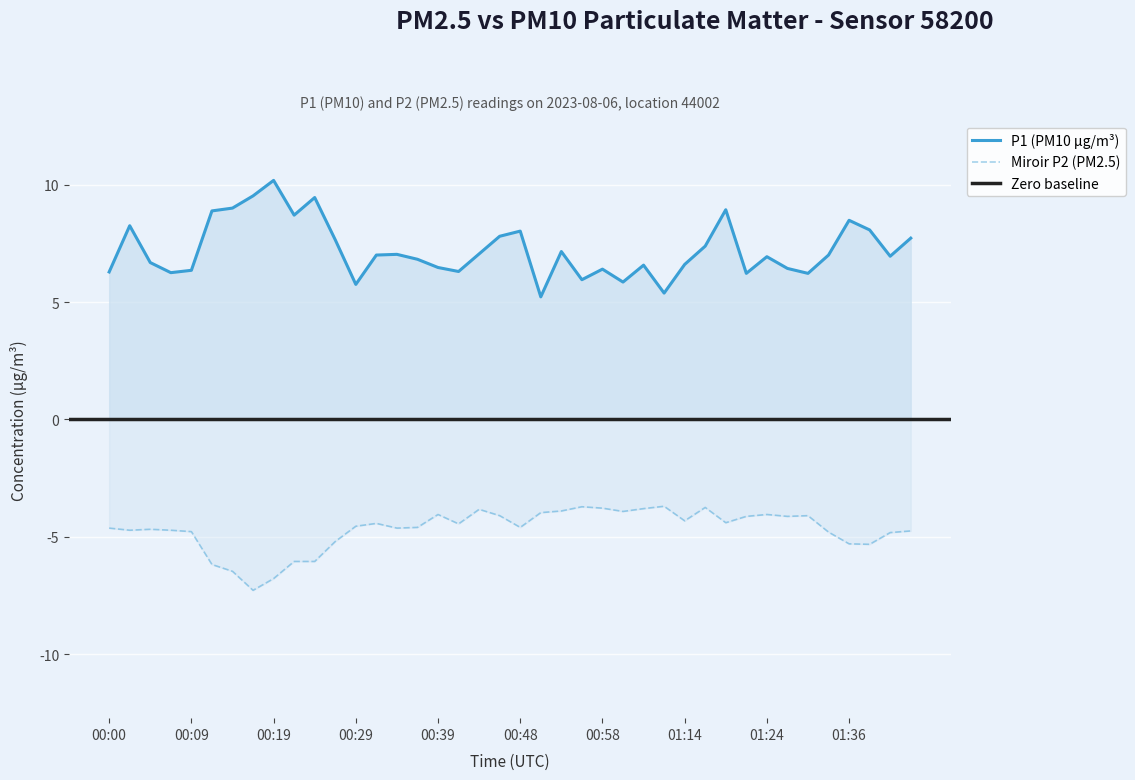

What is the label of the 29th point from the left?

01:14